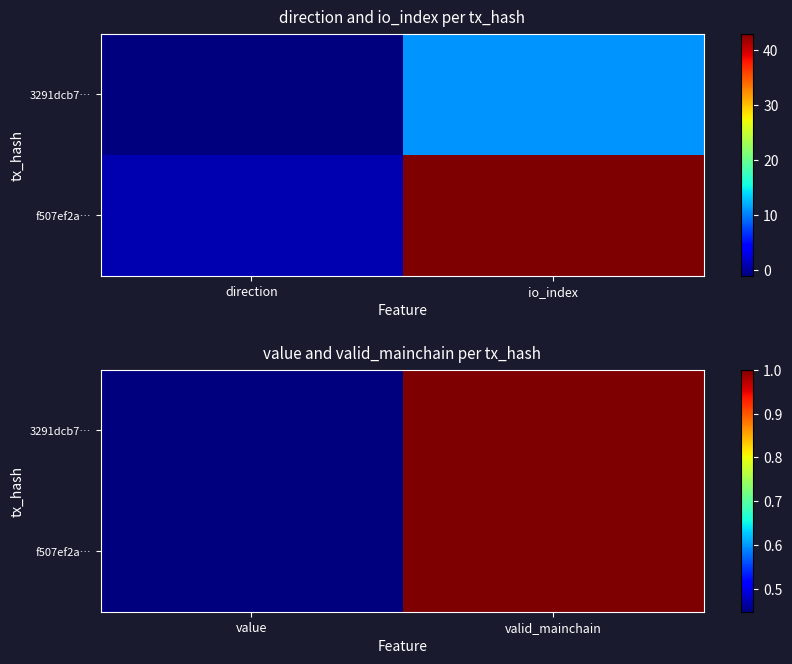

The value of f507ef2a… at value is 0.1. True or false?

False